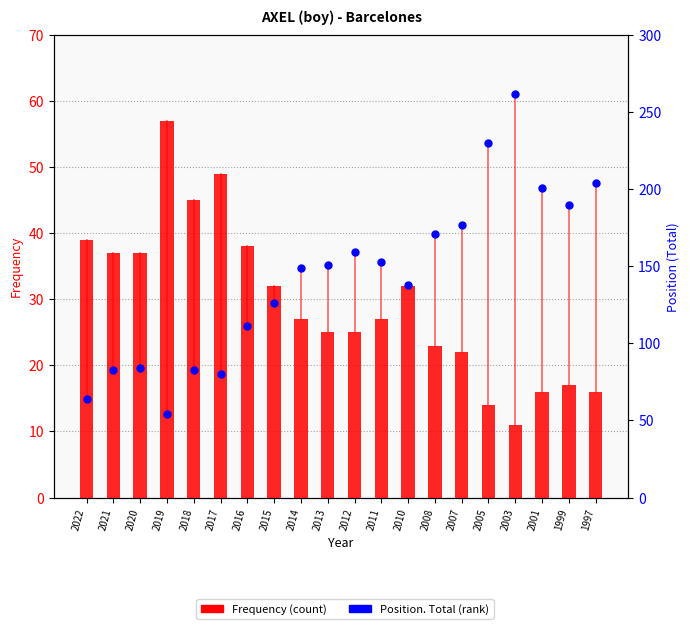

At which category is the sum across all series the highest?

2003